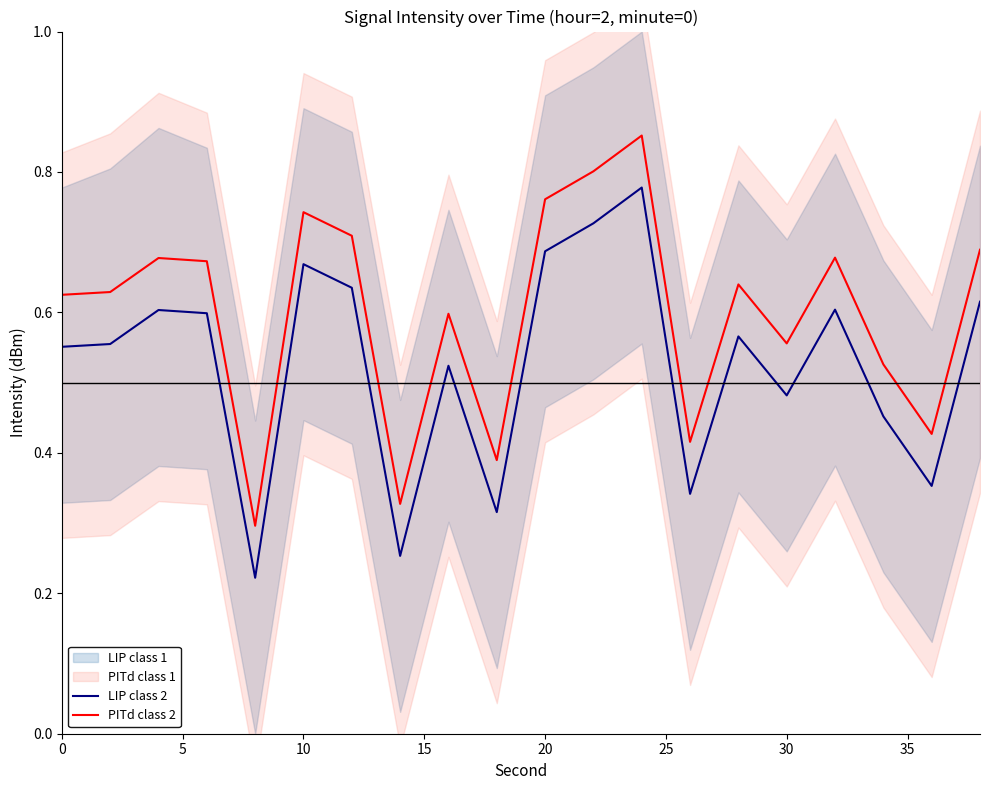

True or false: LIP class 2 and PITd class 2 cross at least once.

False